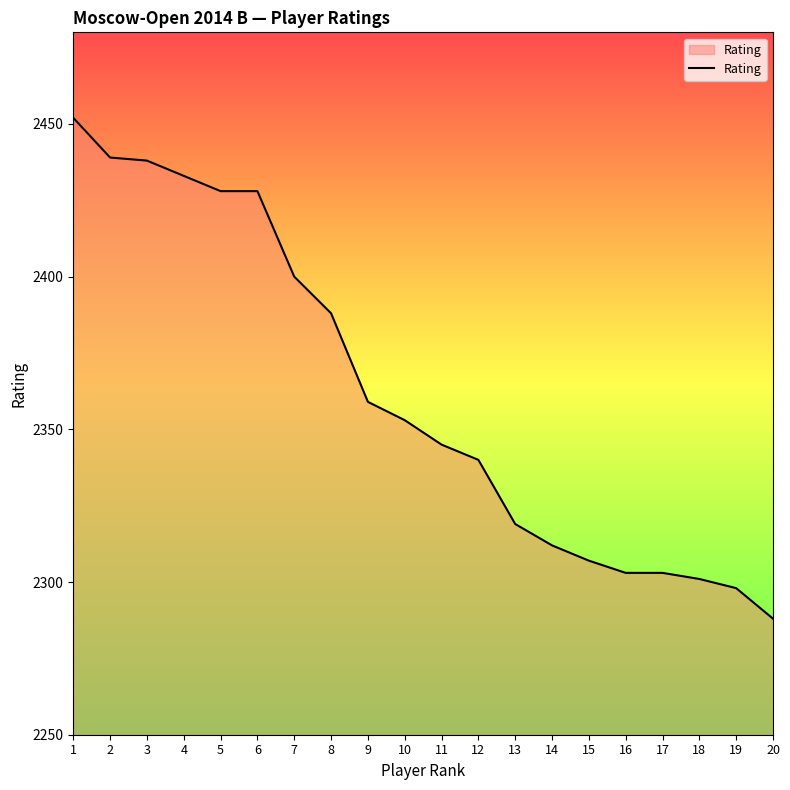

Where is the data nearest to the value 2370?

9